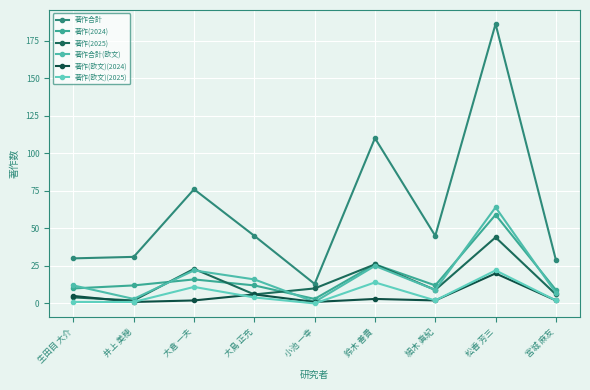

What is the label of the 4th point from the left?

大島 正充